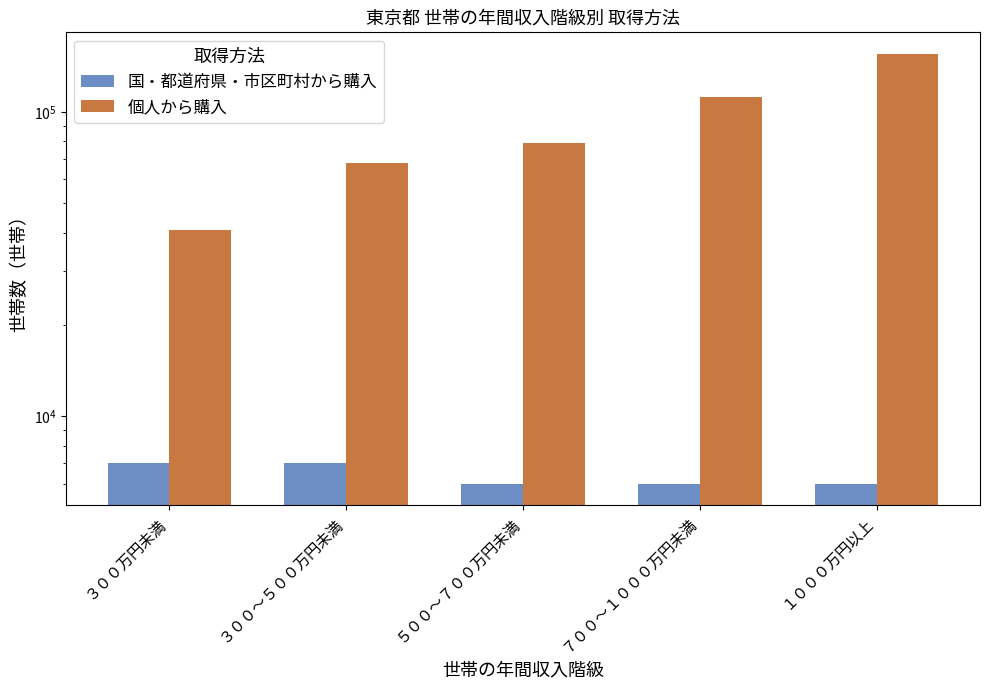

What position from the left is ７００～１０００万円未満?

4